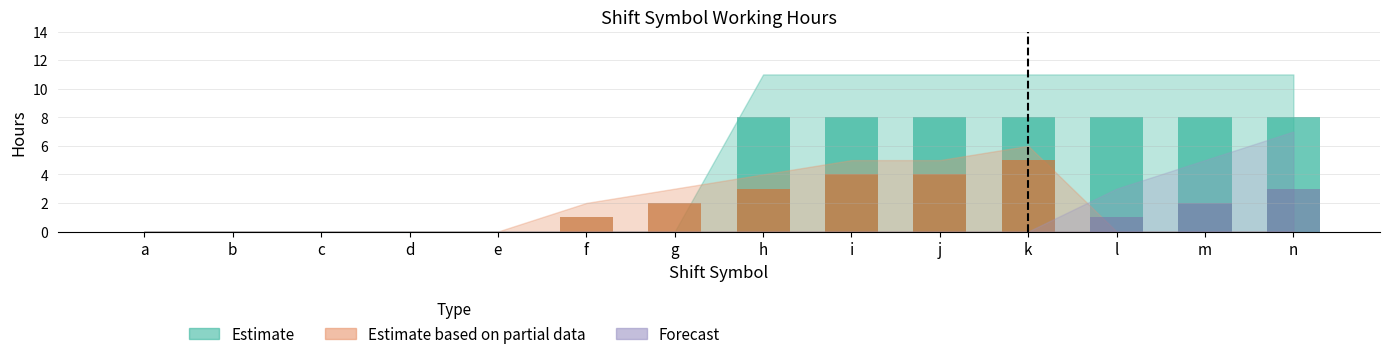

Where is Estimate nearest to the value 4?

a